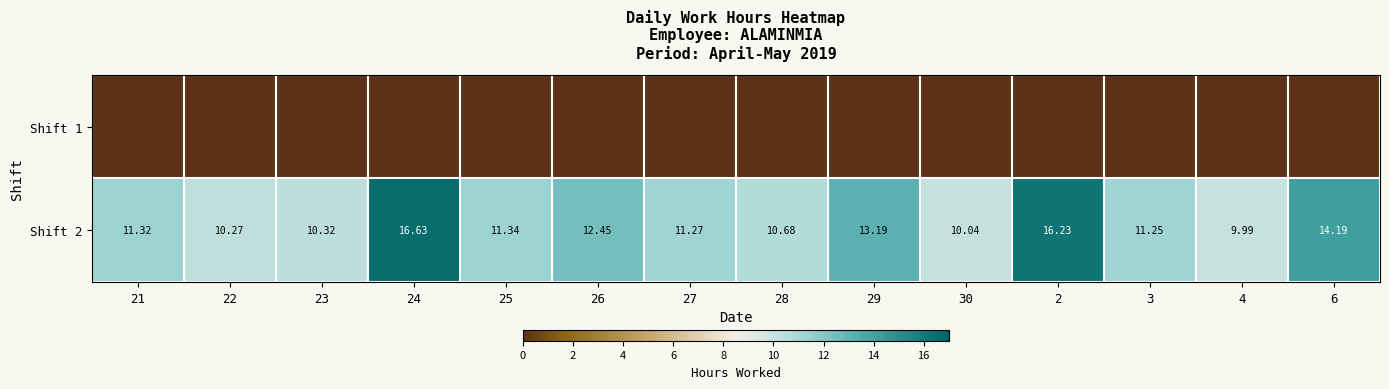

Count the number of data series in this chart.

2